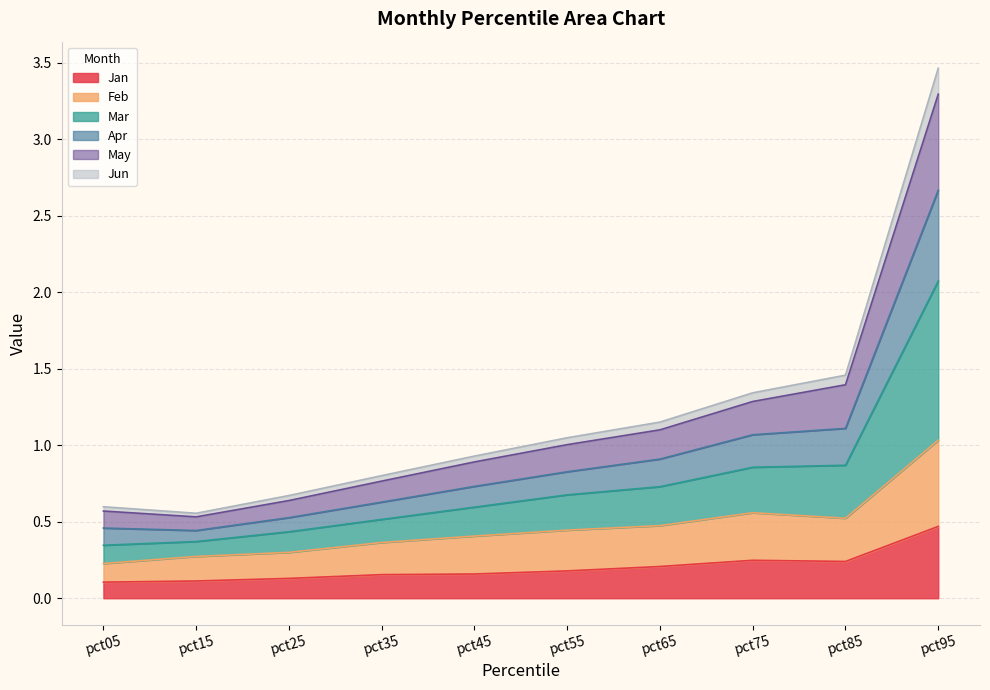

Which category has the highest value in the Jan series?

pct95